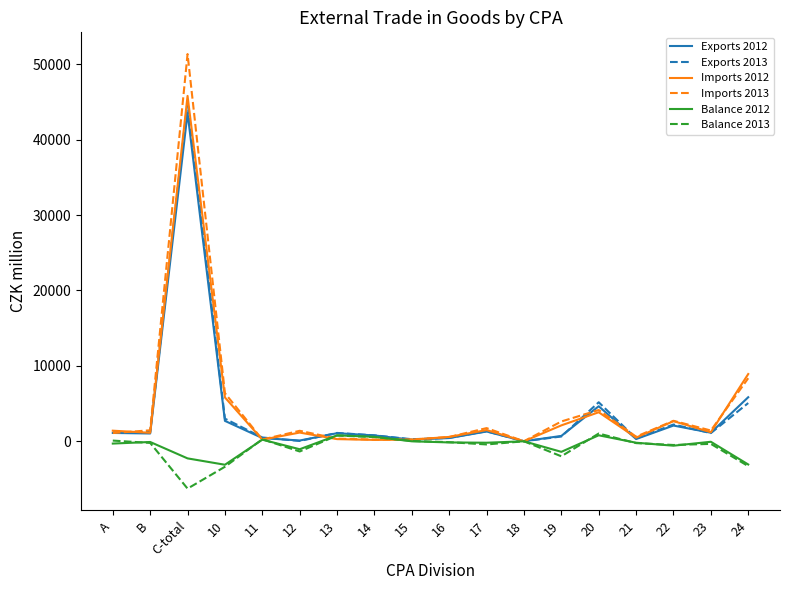

The value of Balance 2013 at 12 is -1350. True or false?

True